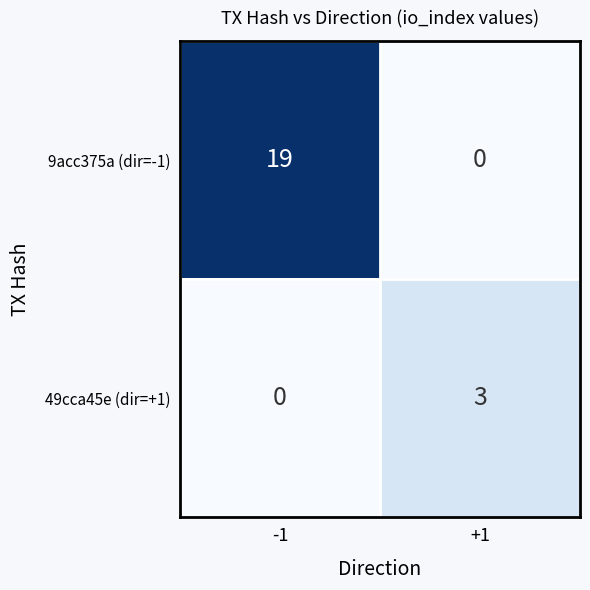

What is the difference between the highest and lowest values at +1?

3